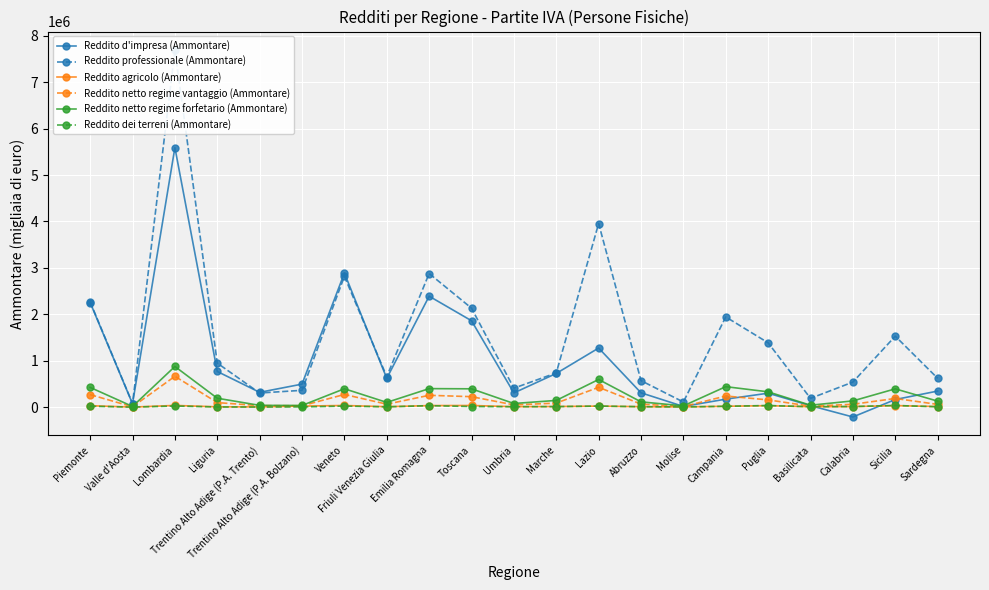

True or false: Reddito agricolo (Ammontare) and Reddito netto regime forfetario (Ammontare) intersect in this chart.

False